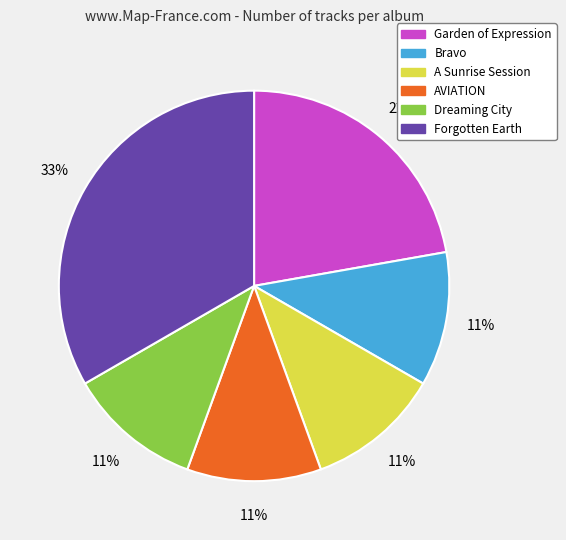

Does A Sunrise Session represent more than half of the total?

No